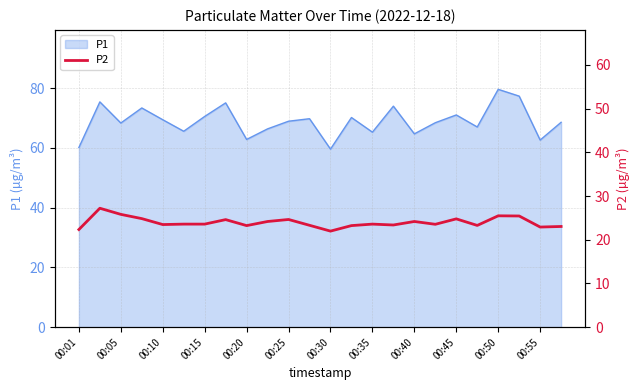

What position from the left is 21?

22